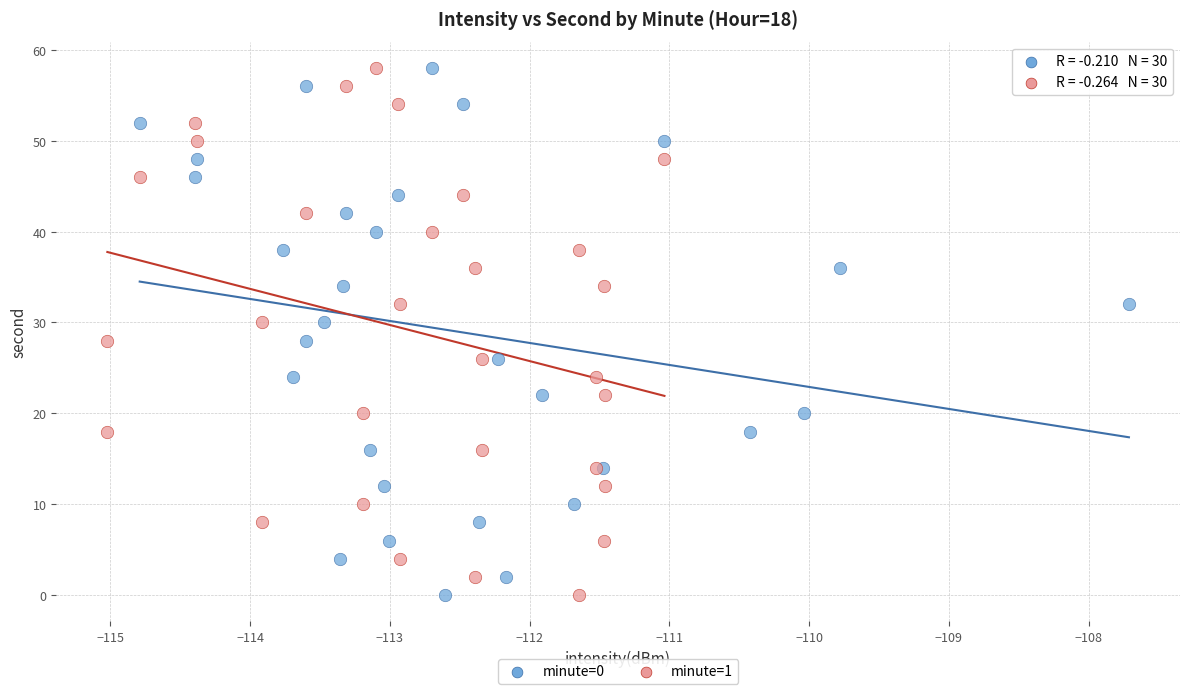

What are all the series names shown in the legend?

minute=0, minute=1